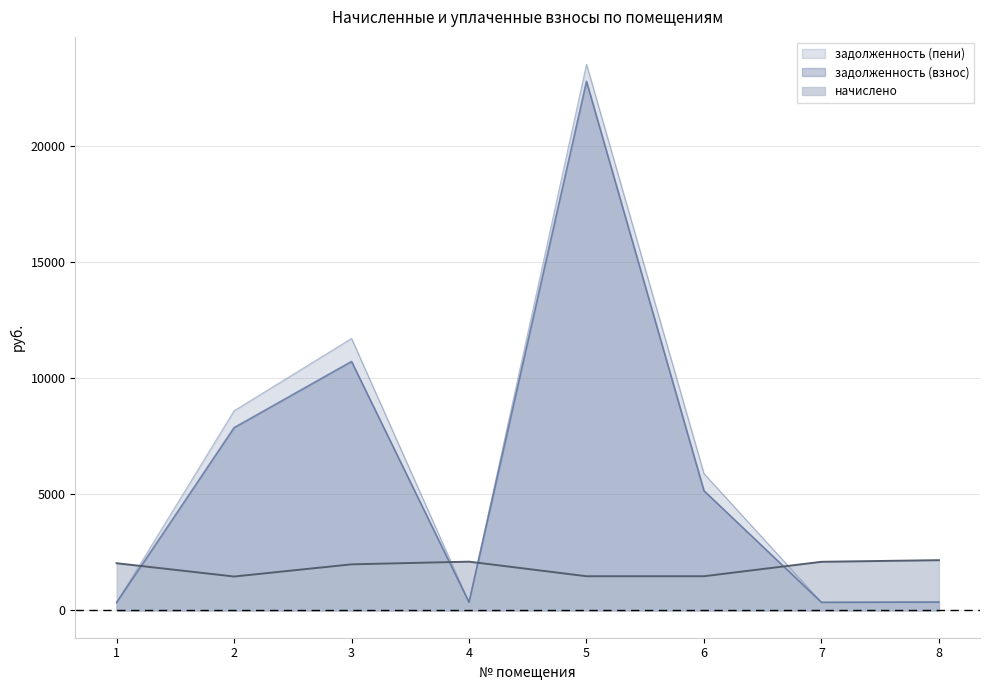

Rank the series by their maximum value, from highest to lowest.

задолженность (пени), задолженность (взнос), начислено